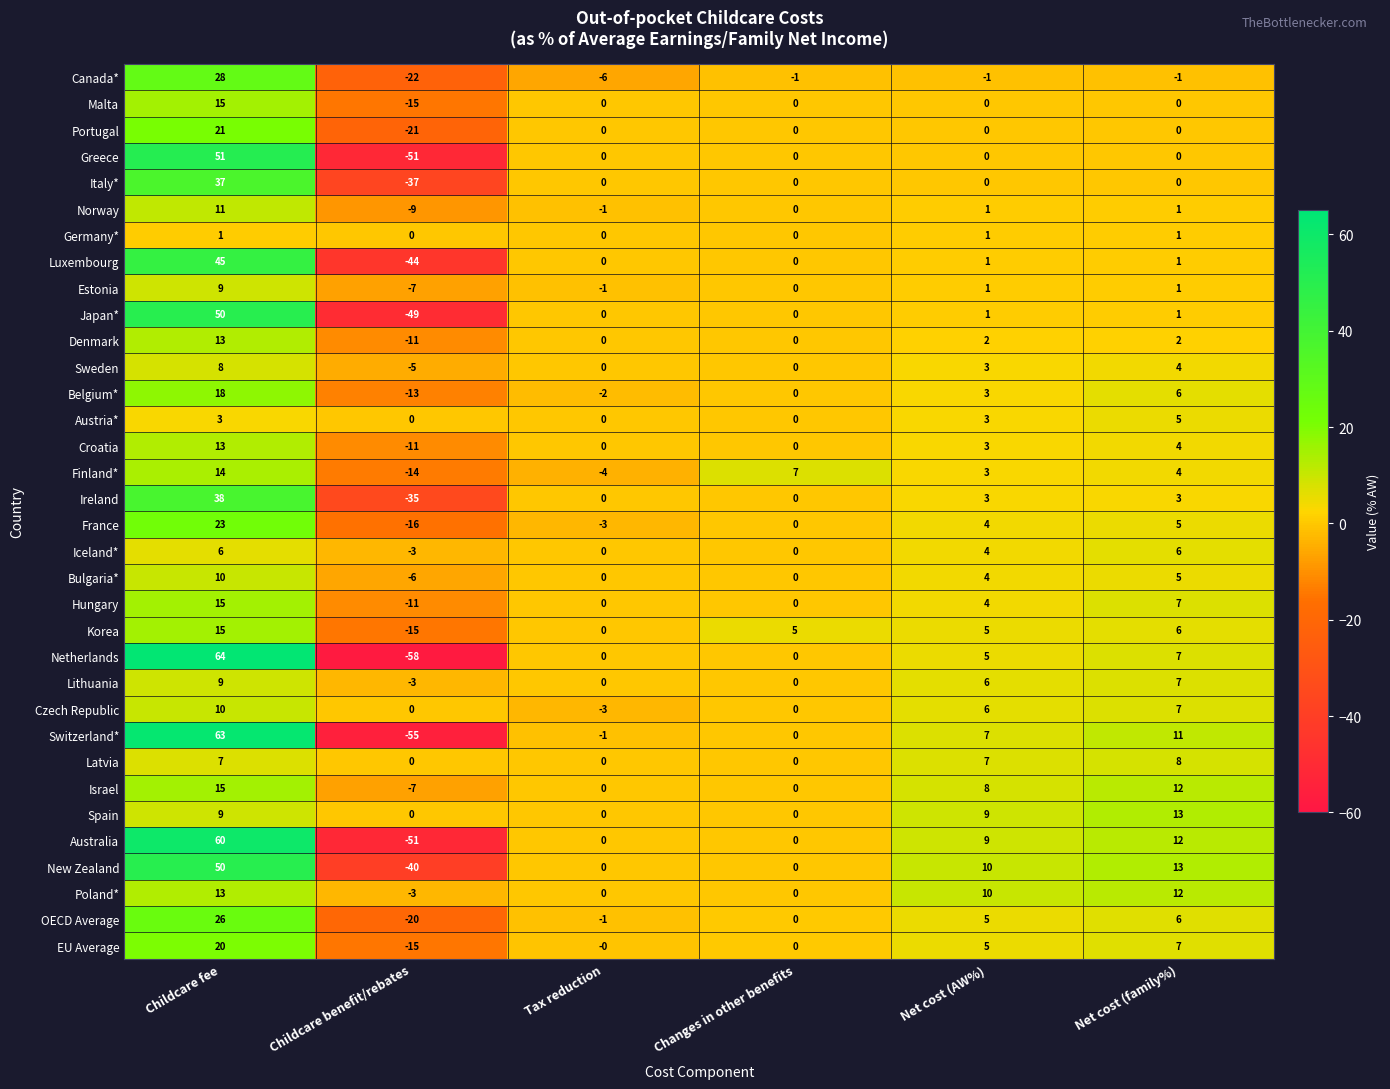

Which series has the widest spread of values?

Netherlands